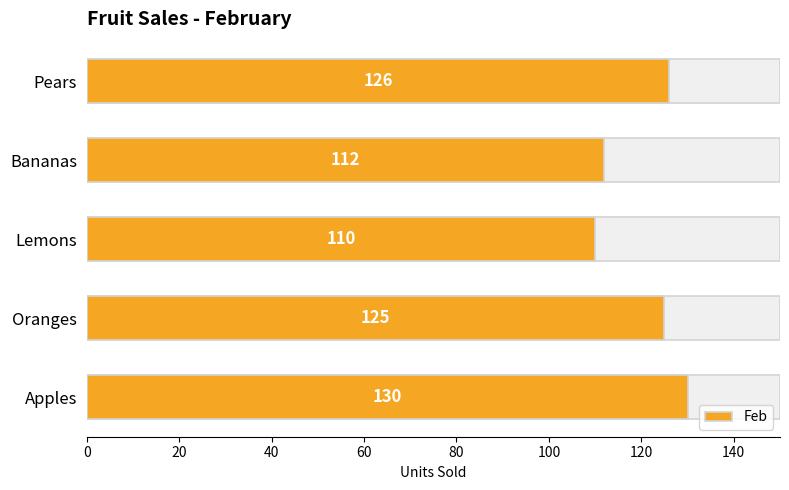

What is the ratio of the value at 60 to the value at 0?

0.9